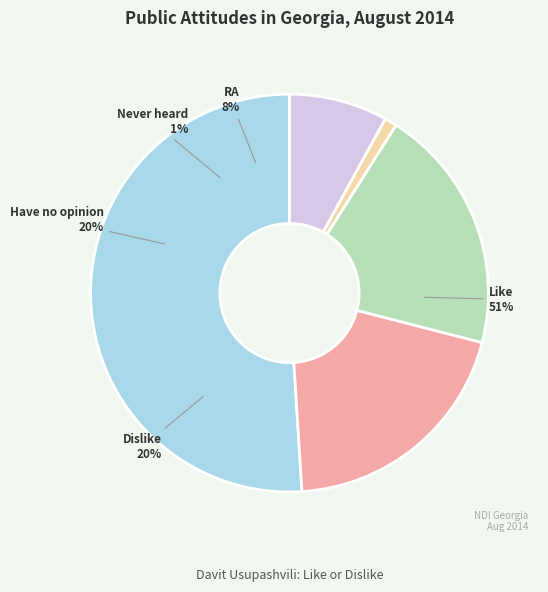

How many slices are in this pie chart?

5